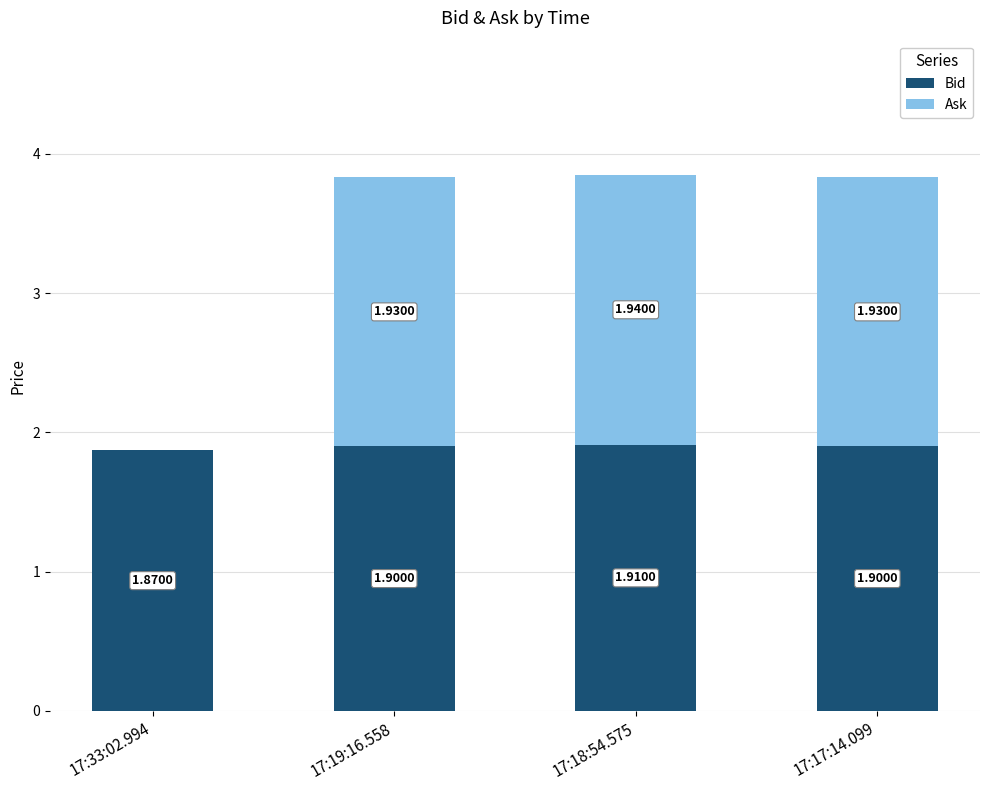

What is the total value across all series at 17:17:14.099?

3.8